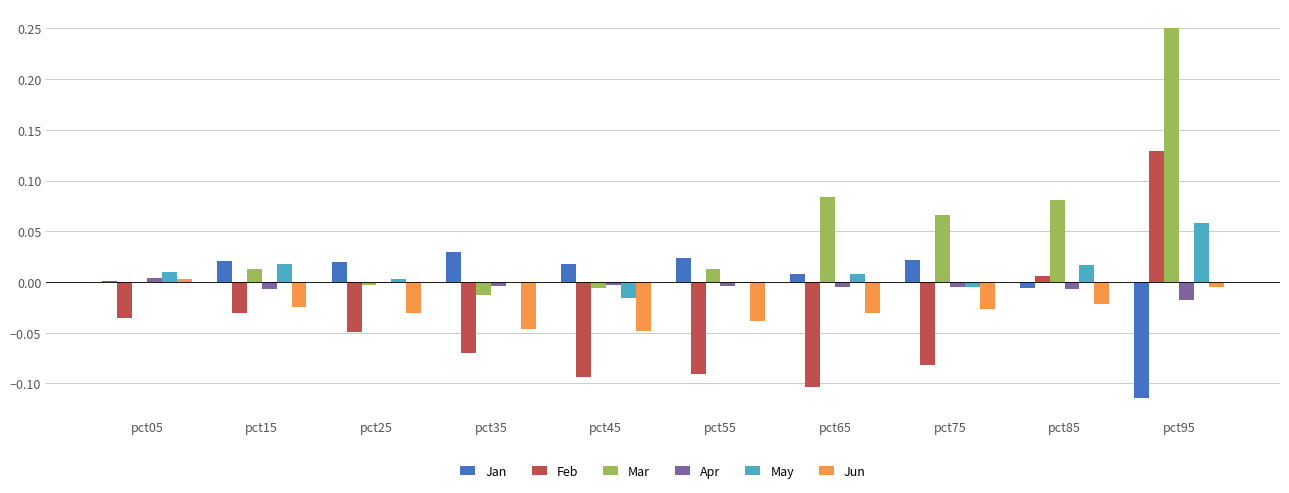

How many positive values does the Jun series have?

1